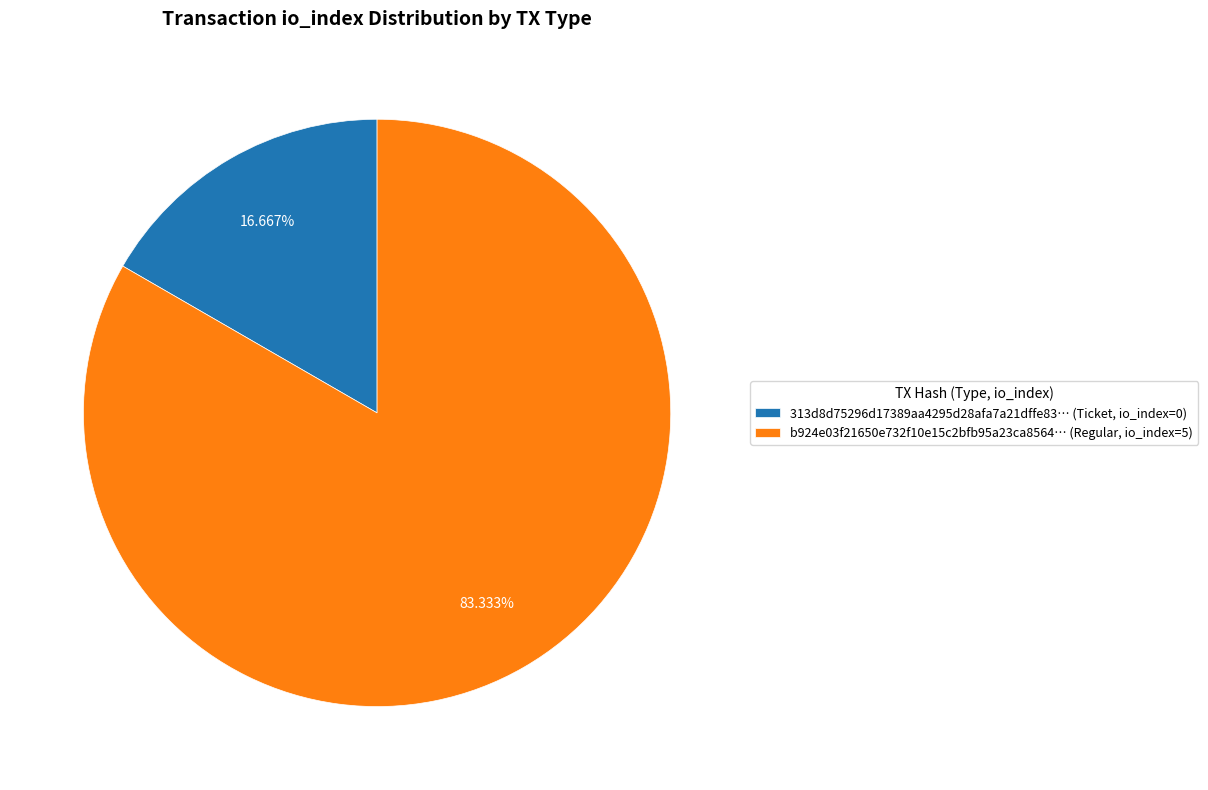

Rank the categories by value from lowest to highest.

313d8d75296d17389aa4295d28afa7a21dffe83… (Ticket, io_index=0), b924e03f21650e732f10e15c2bfb95a23ca8564… (Regular, io_index=5)